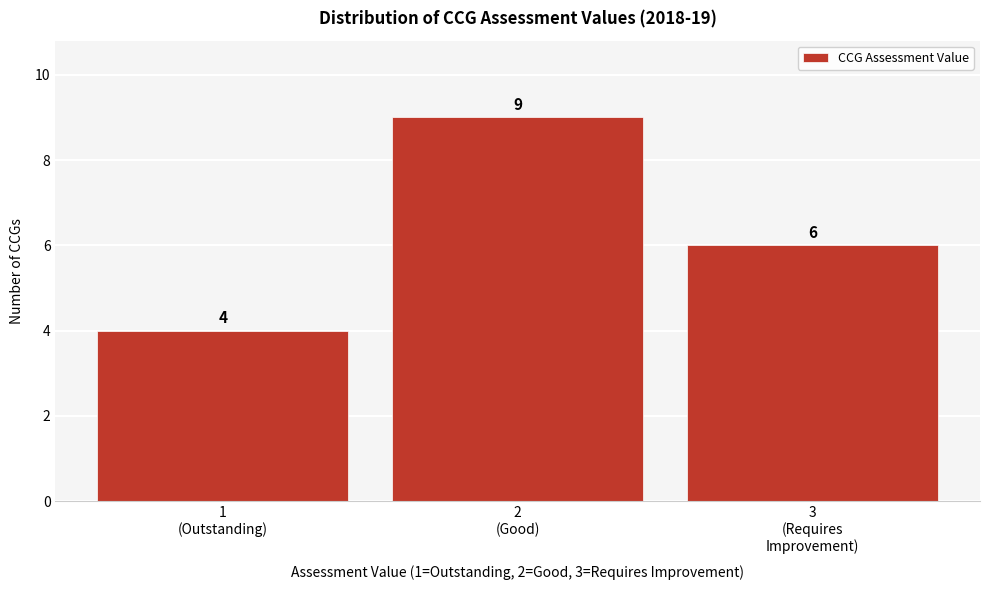

Reading left to right, list all the values displayed in this chart.

4	9	6